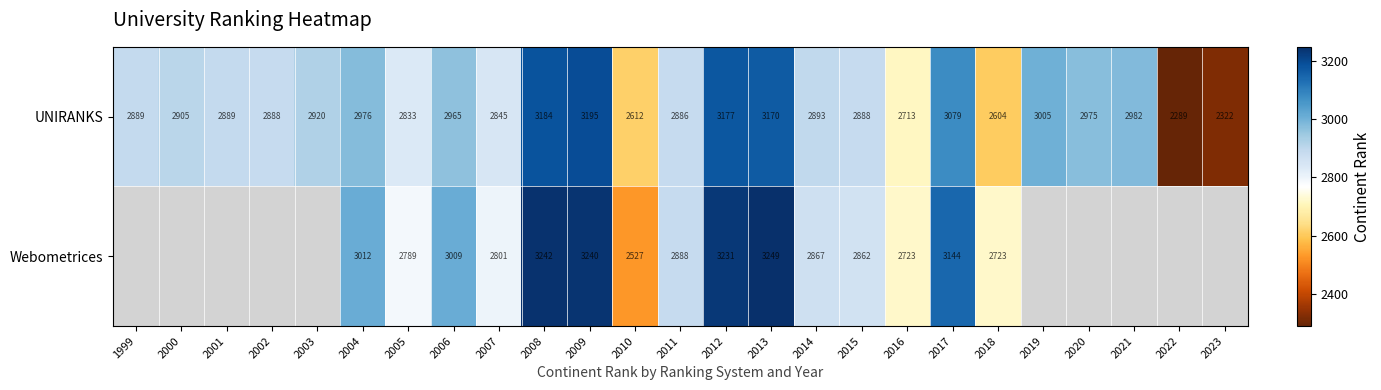

What is the average value of the UNIRANKS series?

2883